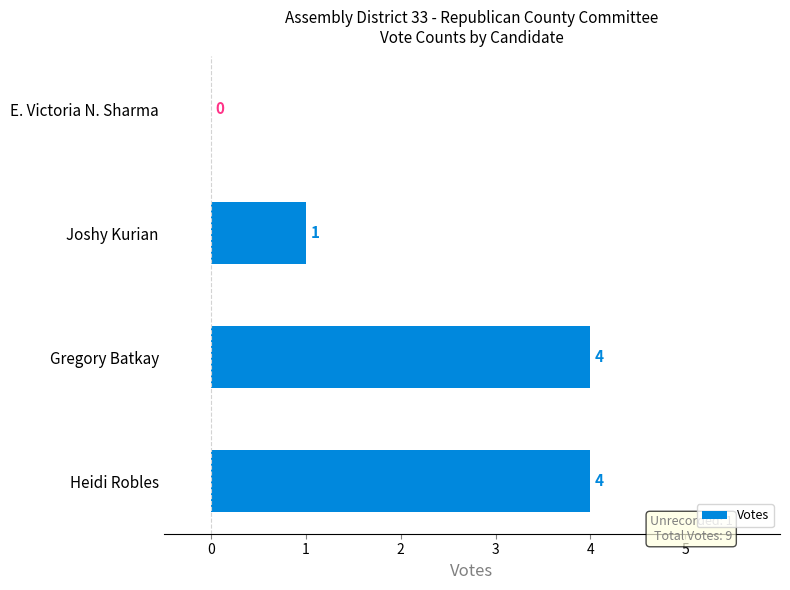

Does the chart contain stacked bars?

No